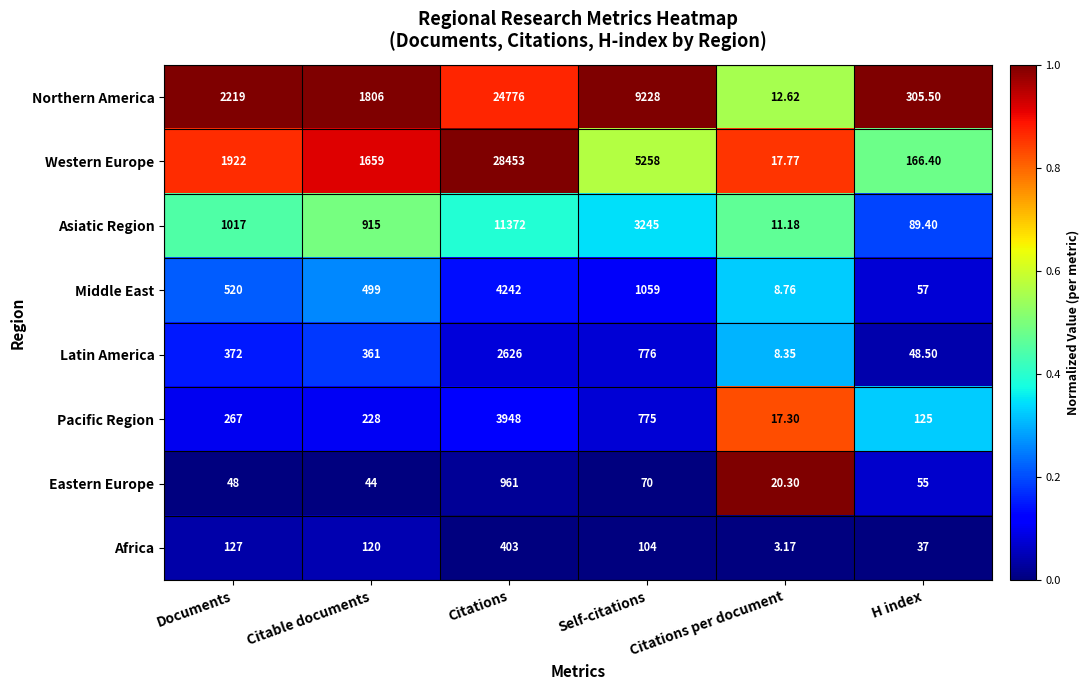

At which label is Northern America closest to 12394?

Self-citations